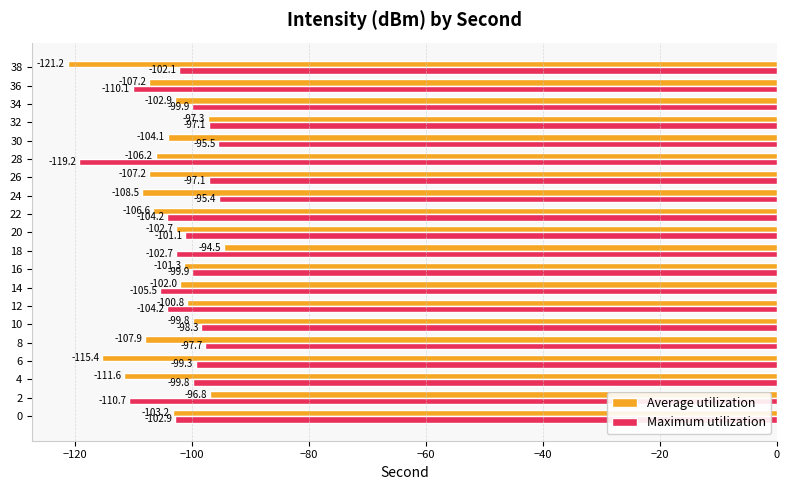

How many data points in Average utilization are less than -103?

11